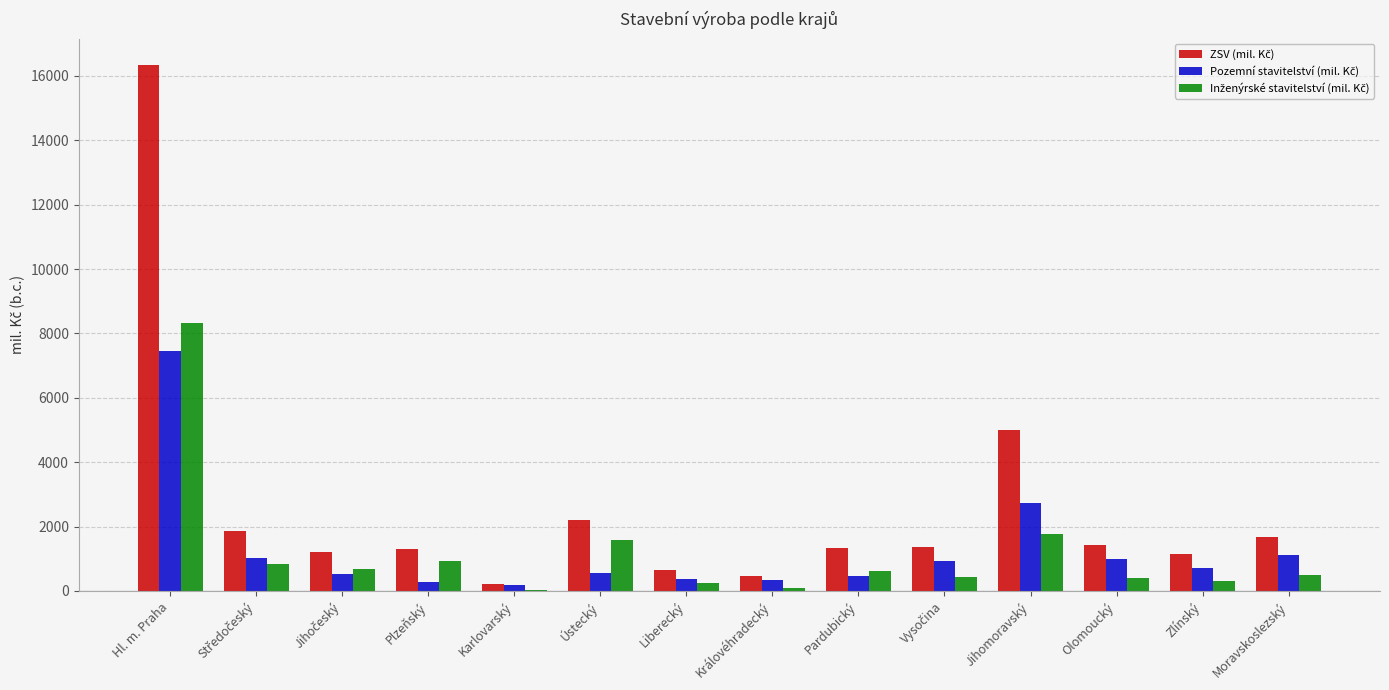

At which category is the sum across all series the highest?

Hl. m. Praha